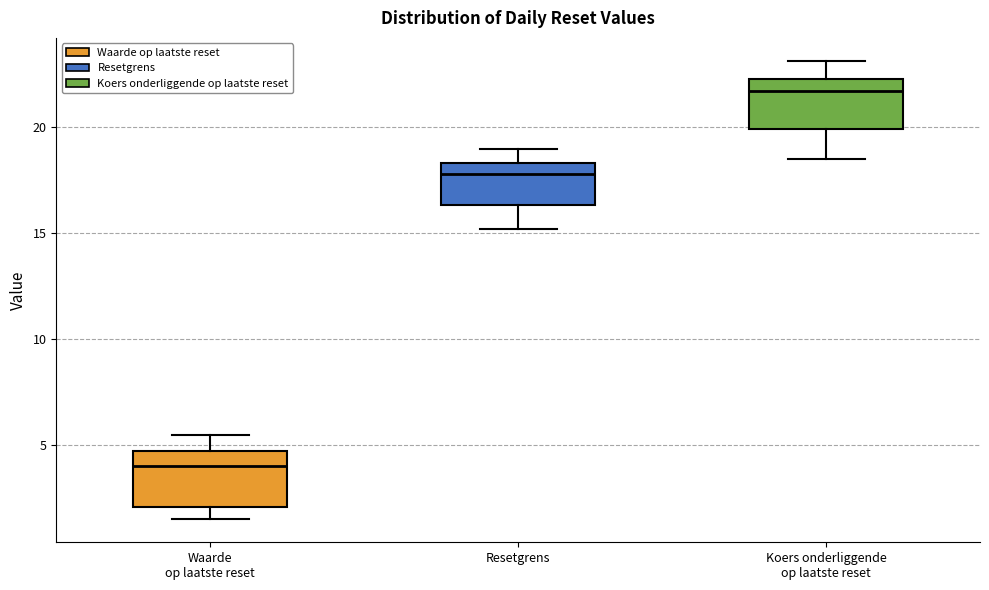

Reading left to right, transcribe this box plot: for each box, give where its median line is, the range the box spans, and where its two whiskers end, as read against the y-axis. The values are not printed on the chart, so give them approximately, as read against the axis.

Waarde op laatste reset: median 4.0, box 2.0 to 4.5, whiskers 1.5 to 5.5
Resetgrens: median 18.0, box 16.5 to 18.5, whiskers 15.0 to 19.0
Koers onderliggende op laatste reset: median 21.5, box 20.0 to 22.0, whiskers 18.5 to 23.0